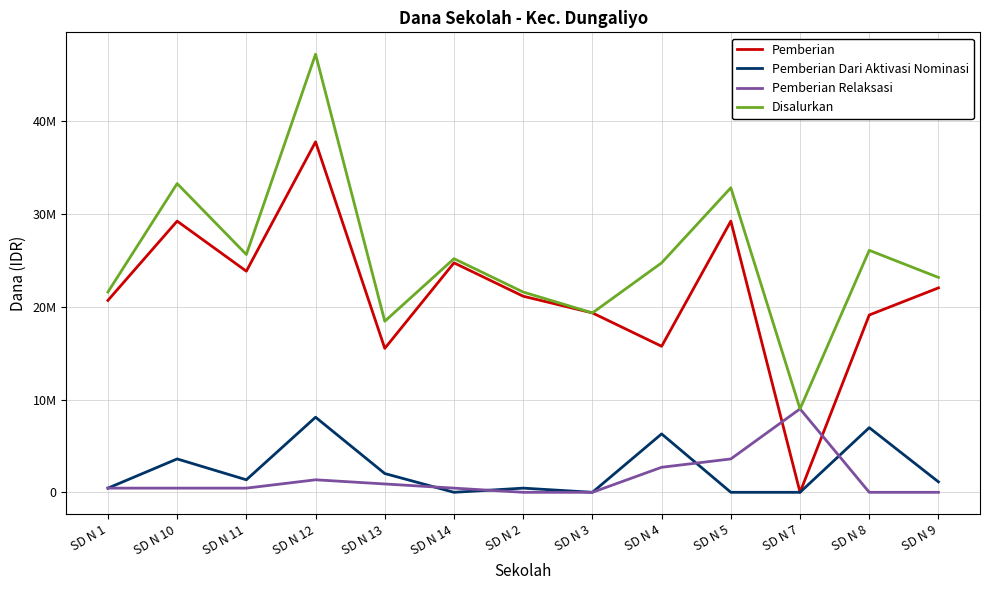

Where is Pemberian Dari Aktivasi Nominasi nearest to the value 4050000?

SD N 10